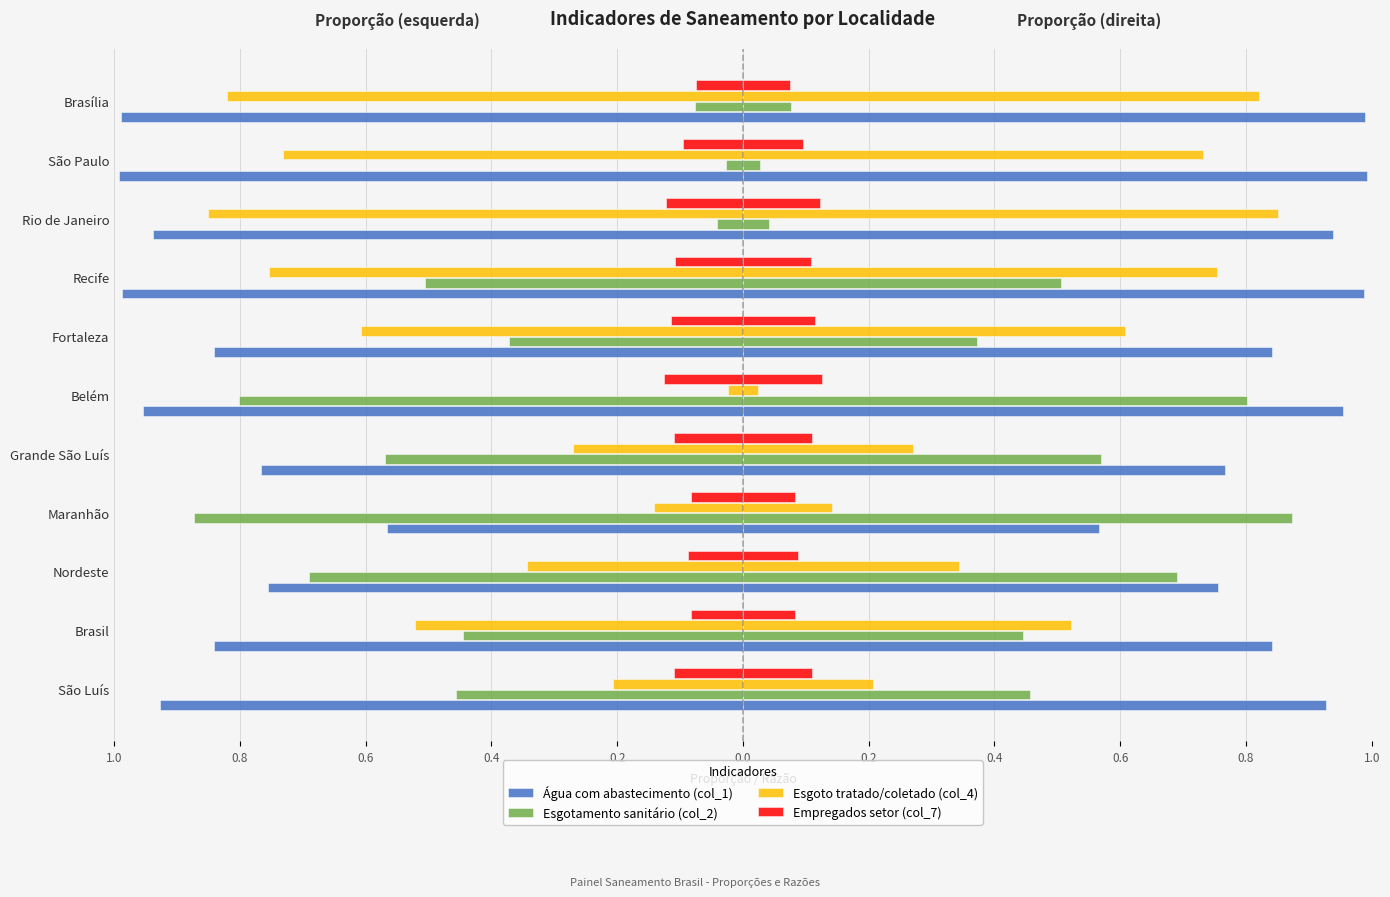

What is the spread (max minus min) of values at Fortaleza?

0.7